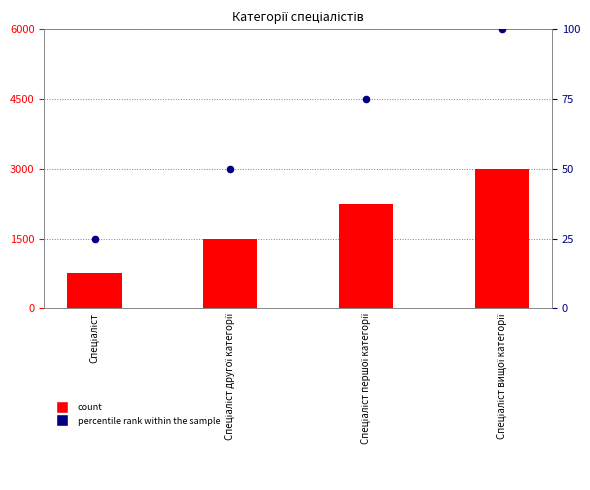

Which series has the largest Y range (max minus min)?

count